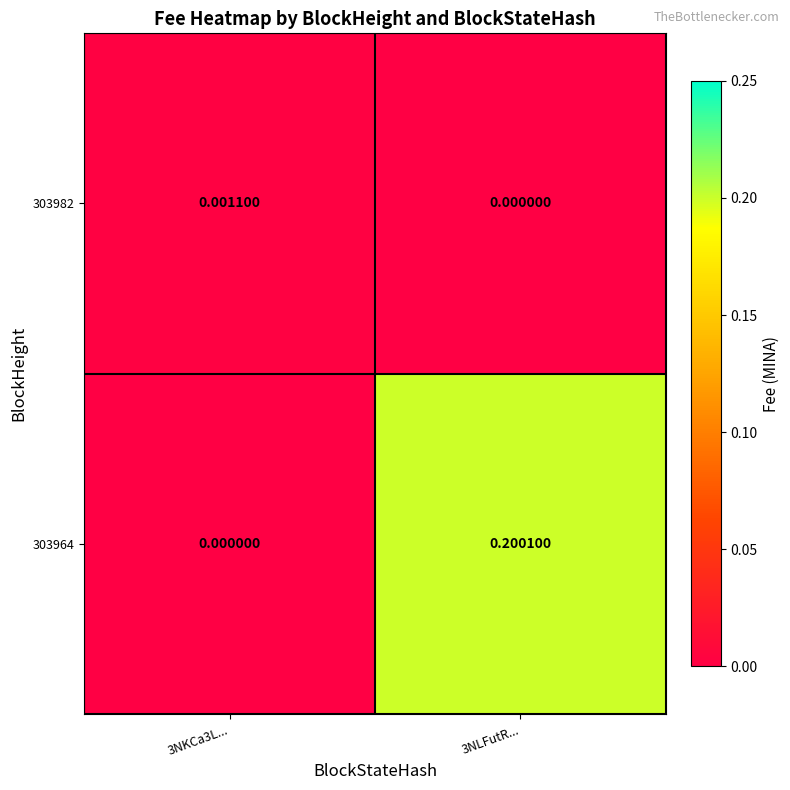

List the series in order of their peak value, lowest first.

303982, 303964